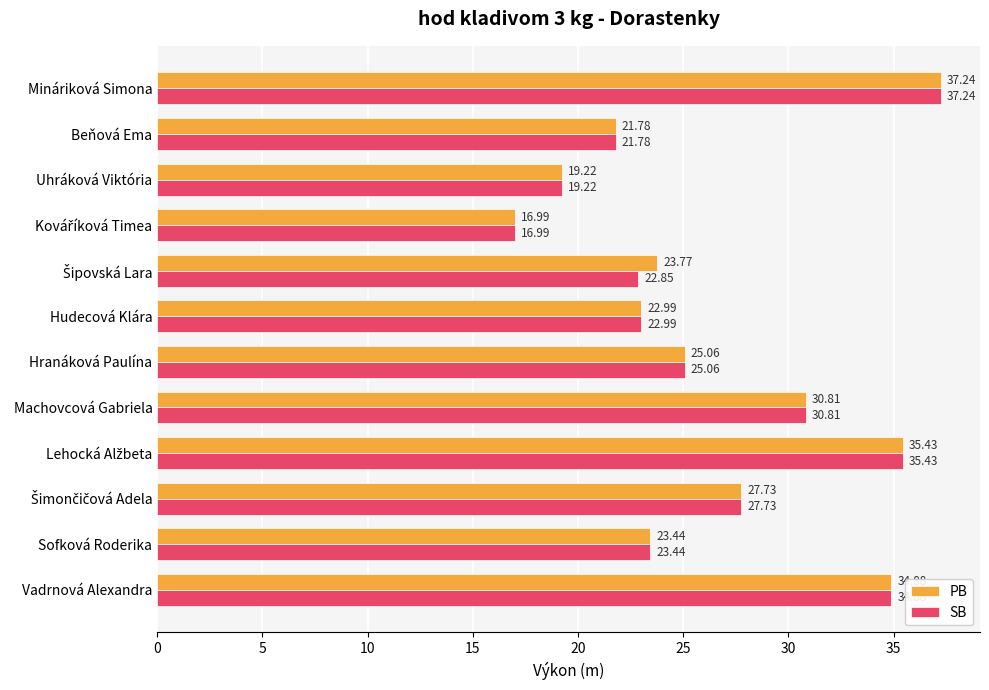

What is the difference between the second highest and minimum values in the SB series?

18.4